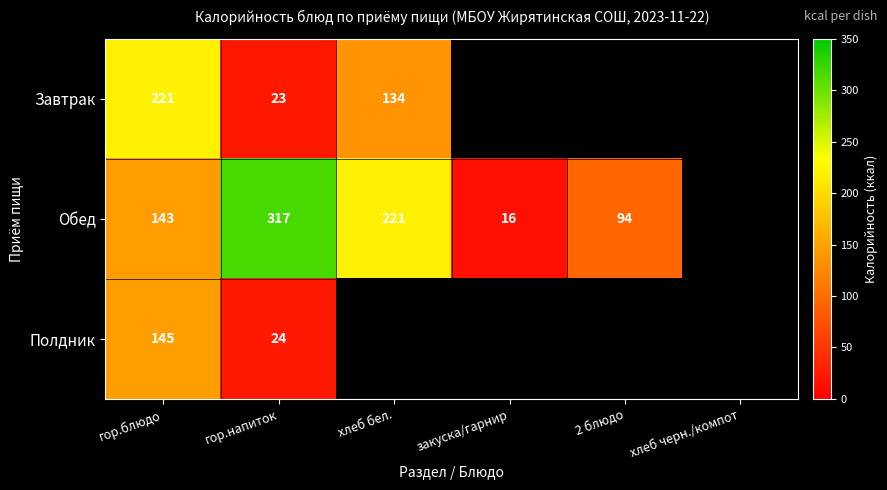

True or false: Полдник has a value of 41 at гор.напиток.

False